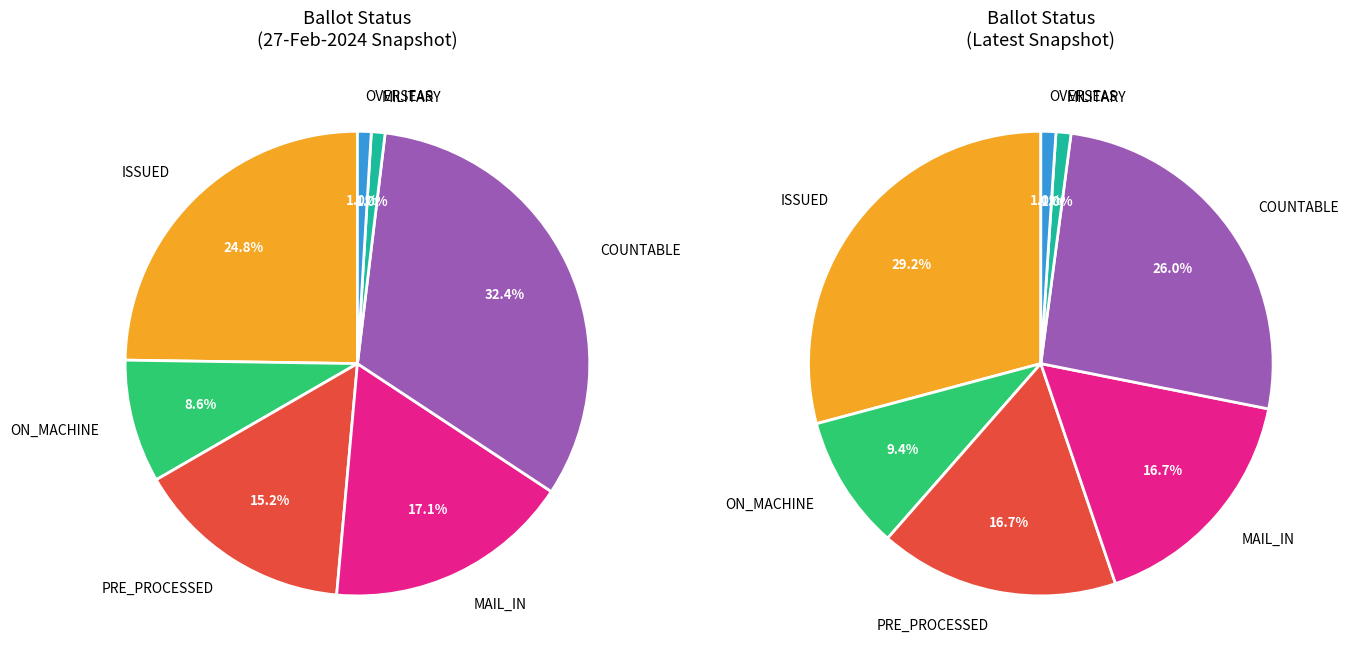

The MILITARY slice represents 1% of the pie. True or false?

True